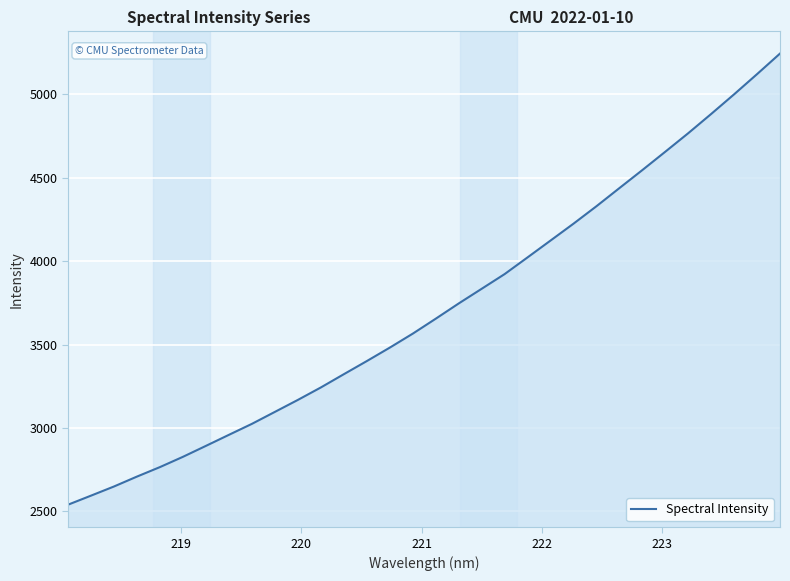

What is the maximum value shown in the chart?

5245.1